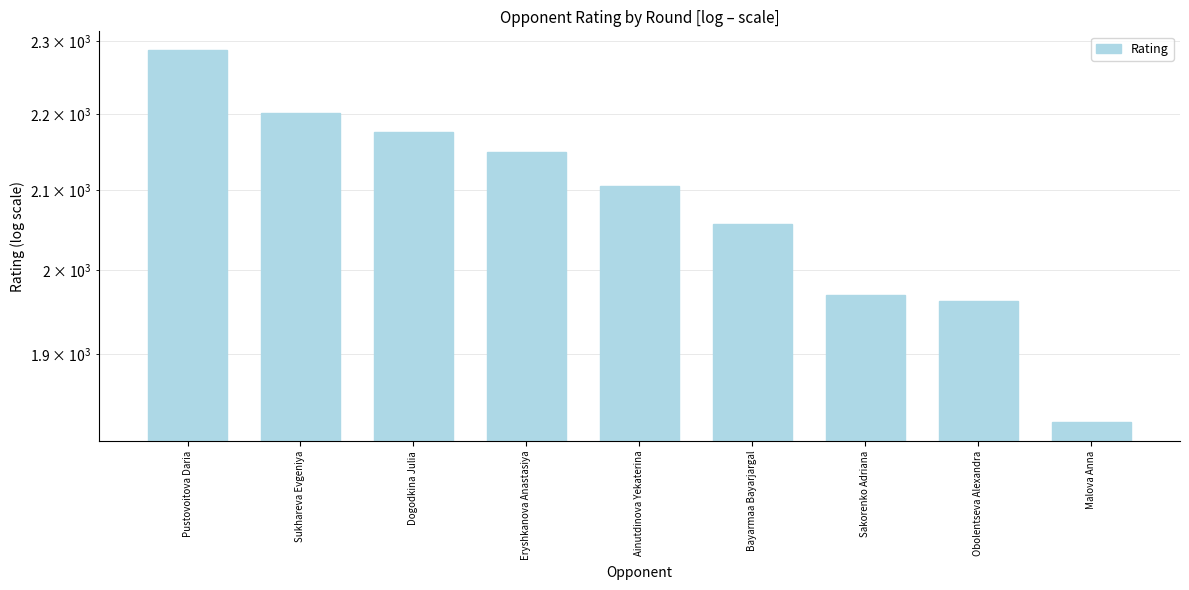

Reading left to right, what are all the values shown in this chart?

Pustovoitova Daria=2288	Sukhareva Evgeniya=2202	Dogodkina Julia=2176	Eryshkanova Anastasiya=2149	Ainutdinova Yekaterina=2105	Bayarmaa Bayarjargal=2057	Sakorenko Adriana=1970	Obolentseva Alexandra=1963	Malova Anna=1822